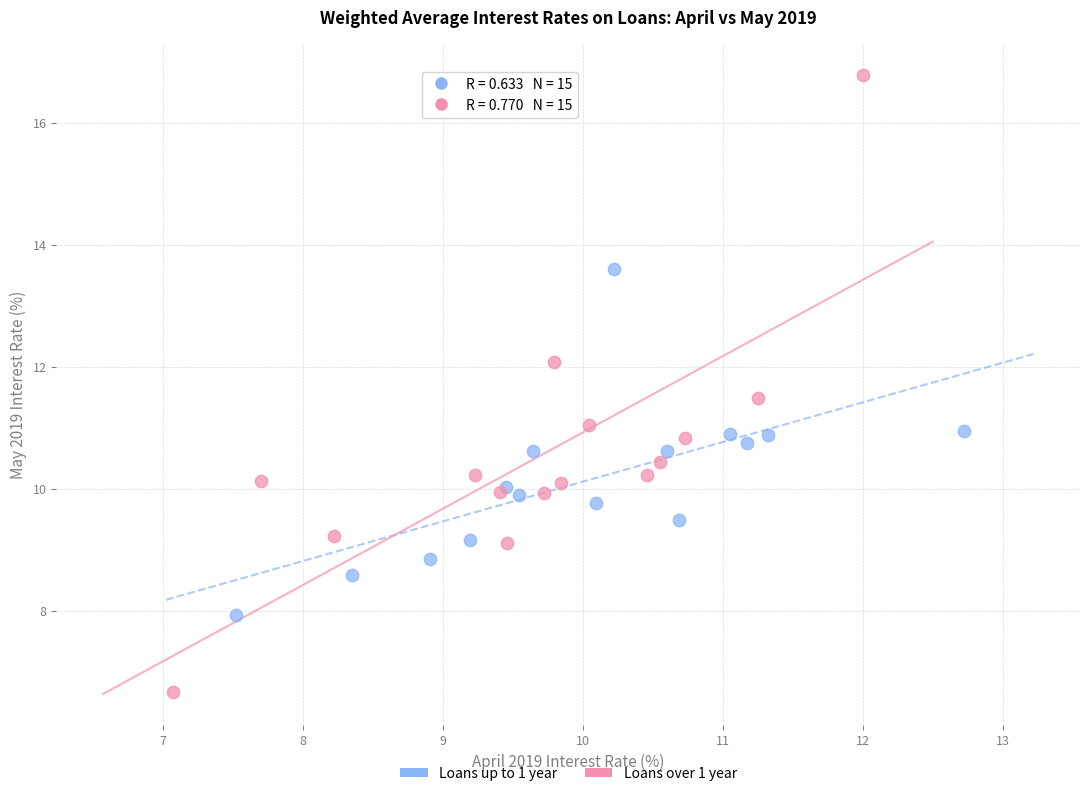

Which series has the largest Y range (max minus min)?

Loans over 1 year